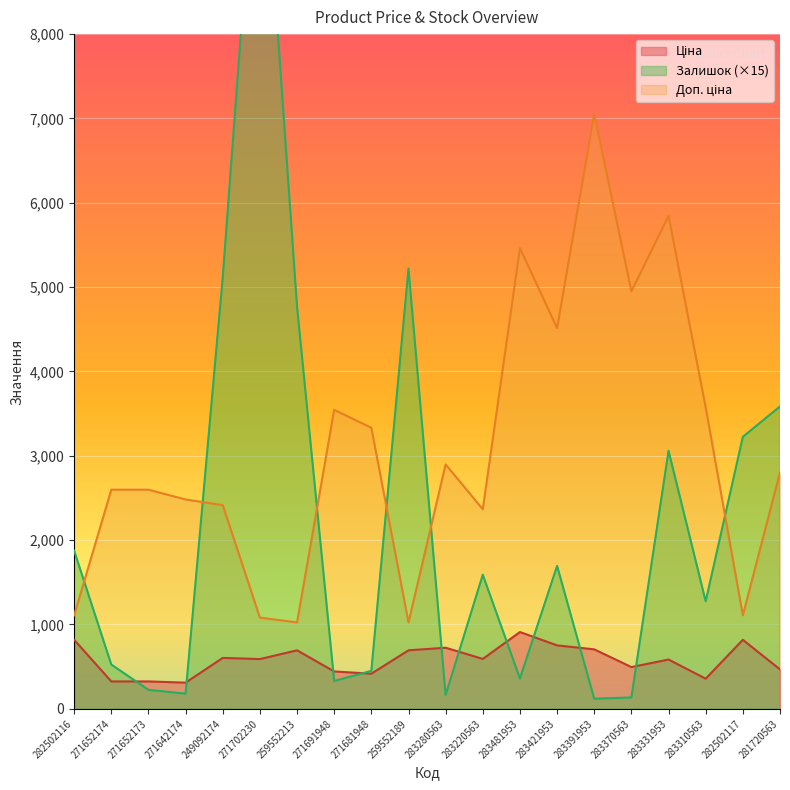

In Ціна, how many points are lower than both neighbors (excluding endpoints)?

6